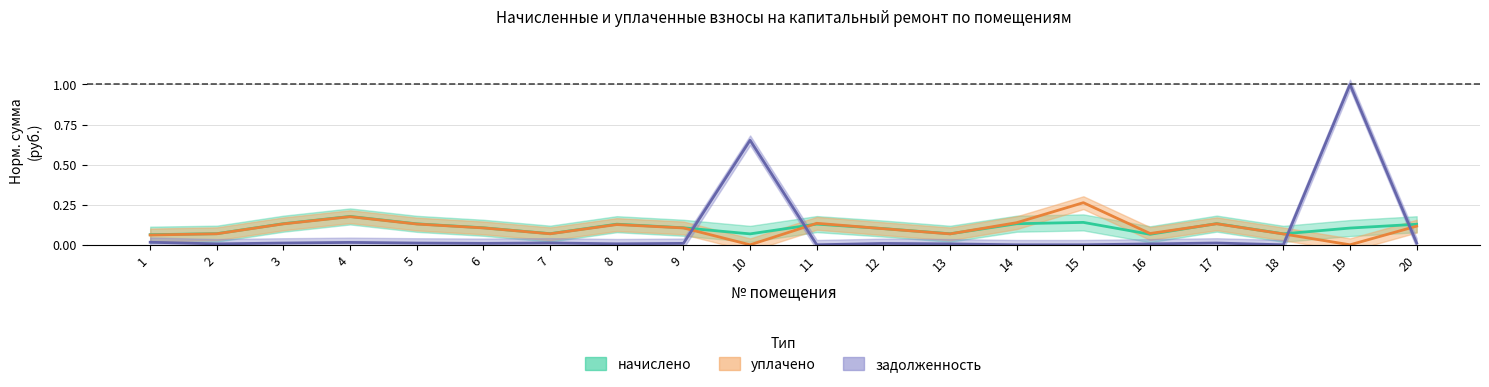

What is the average value of the уплачено series?

0.1